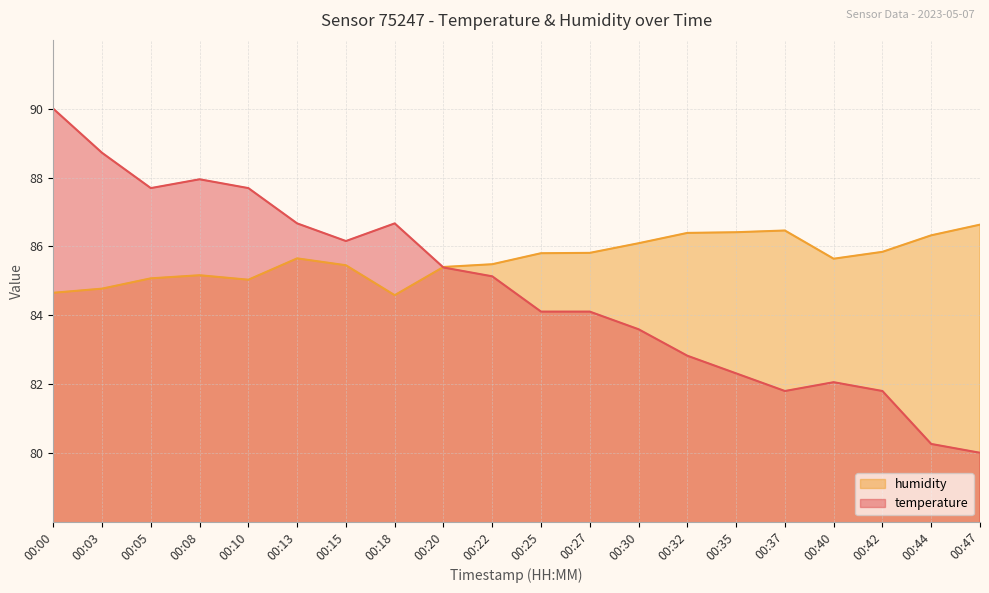

In temperature, how many points are lower than both neighbors (excluding endpoints)?

3